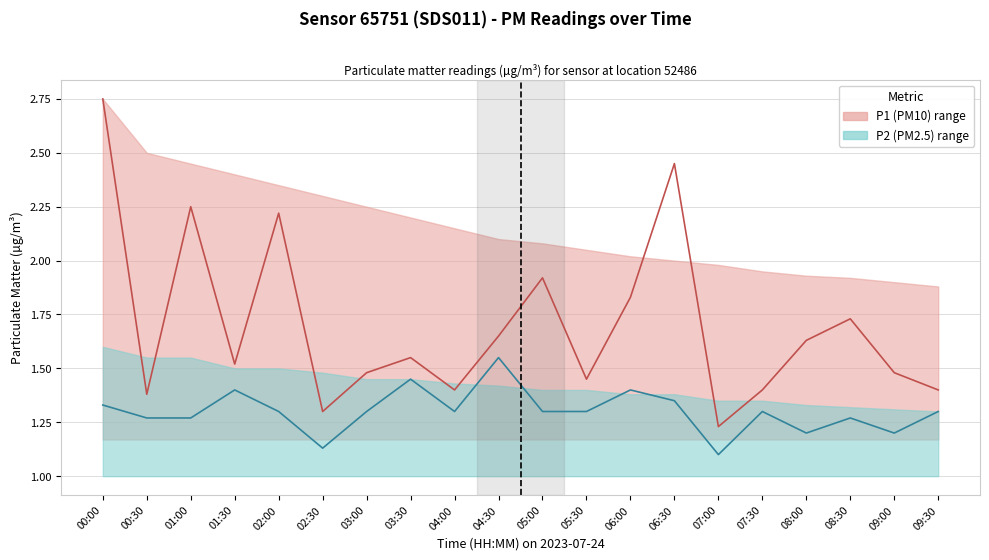

True or false: P2 (PM2.5) has a value of 1.3 at 05:00.

True